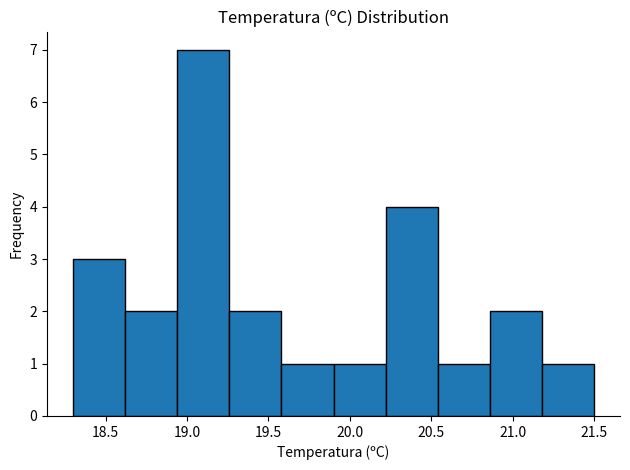

Reading left to right, transcribe this chart: for each bar, give the range it covers on the x-axis and its height. Neither the bar edges nor the heights are printed on the chart, so give them approximately, as read against the axes.

18.30 to 18.62: 3
18.62 to 18.94: 2
18.94 to 19.26: 7
19.26 to 19.58: 2
19.58 to 19.90: 1
19.90 to 20.22: 1
20.22 to 20.54: 4
20.54 to 20.86: 1
20.86 to 21.18: 2
21.18 to 21.50: 1